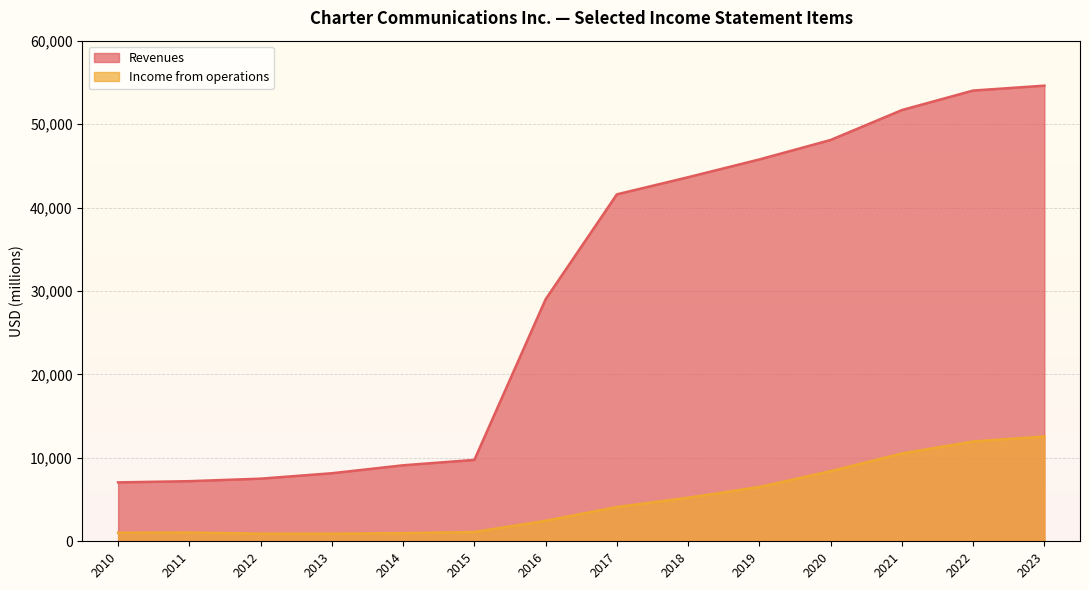

Reading left to right, transcribe all the data shown in this chart.

Revenues: 2010=7059	2011=7204	2012=7504	2013=8155	2014=9108	2015=9754	2016=29003	2017=41581	2018=43634	2019=45764	2020=48097	2021=51682	2022=54022	2023=54607
Income from operations: 2010=1024	2011=1041	2012=915	2013=909	2014=971	2015=1114	2016=2456	2017=4106	2018=5221	2019=6511	2020=8405	2021=10526	2022=11962	2023=12559